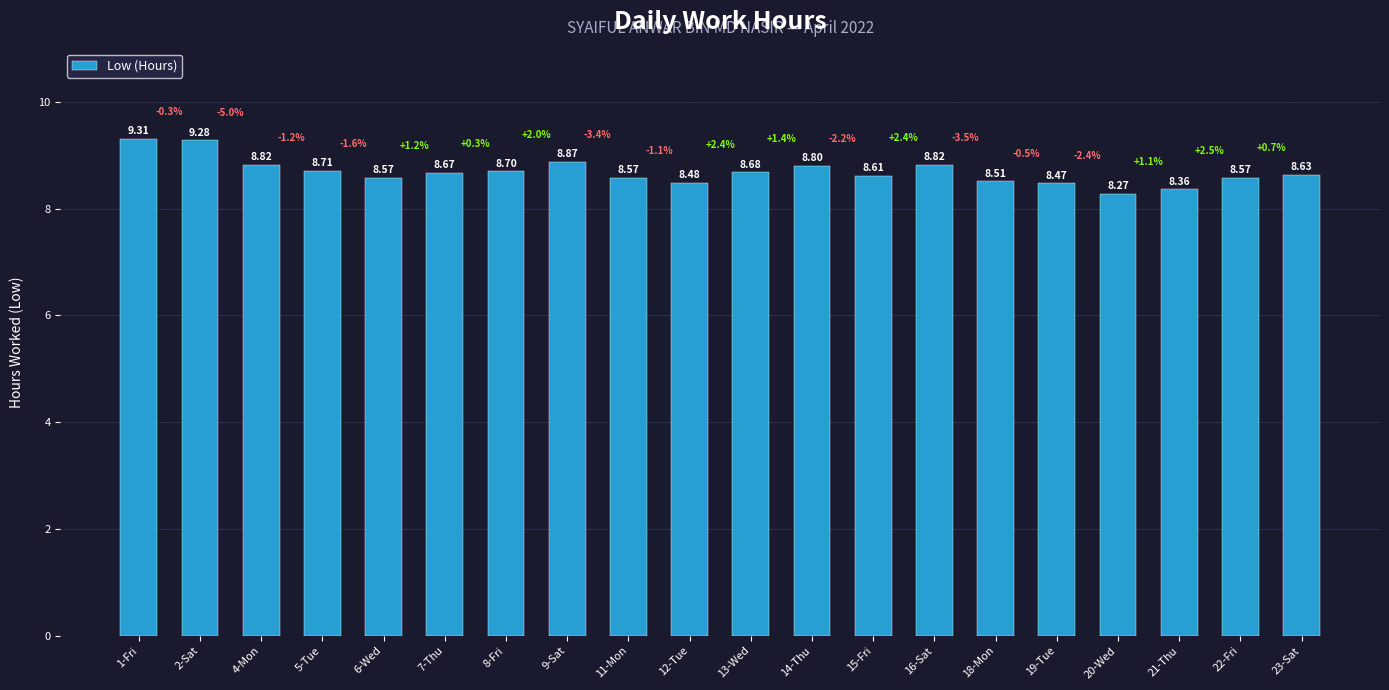

What is the average value?

8.7